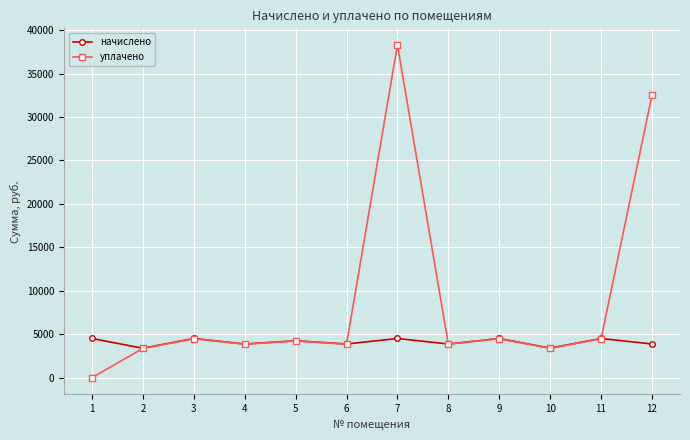

What is the value of the уплачено point at the 11th from the left?

4477.6